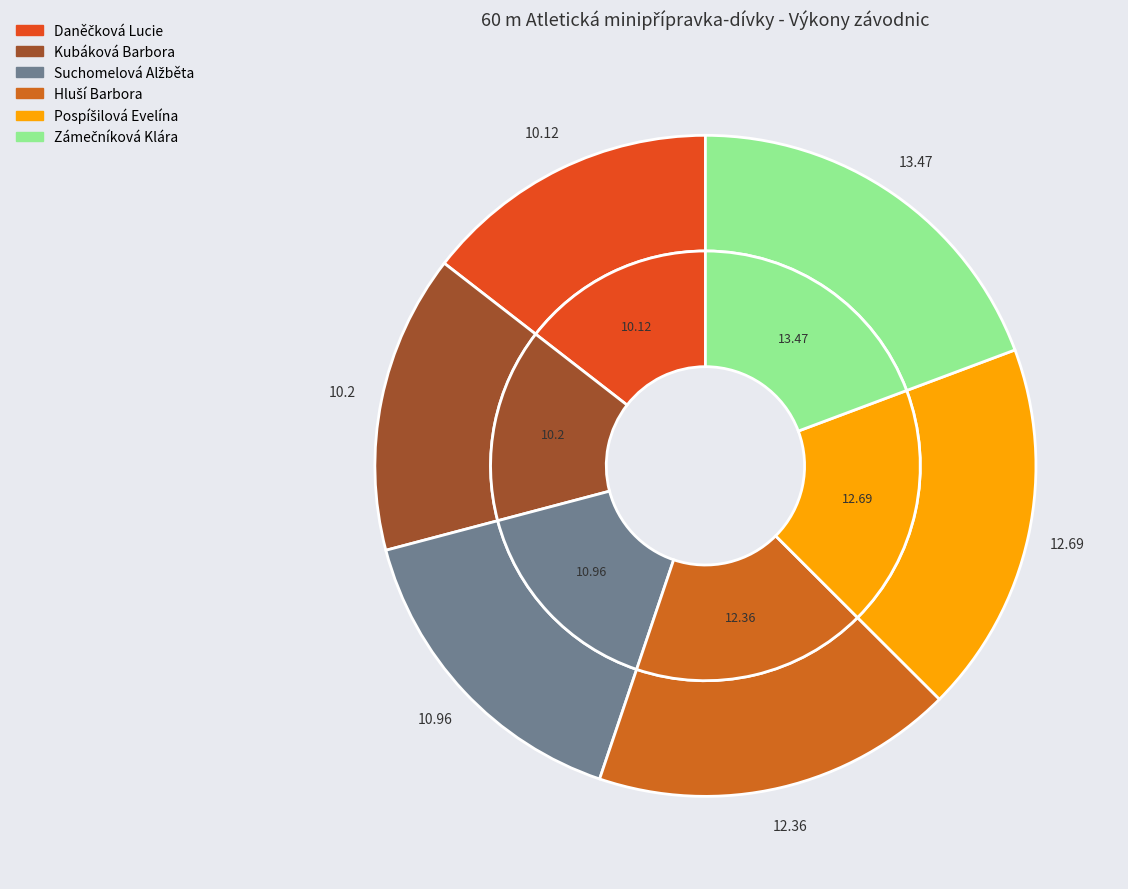

What is the change in value from Pospíšilová Evelína to Zámečníková Klára?

+0.8